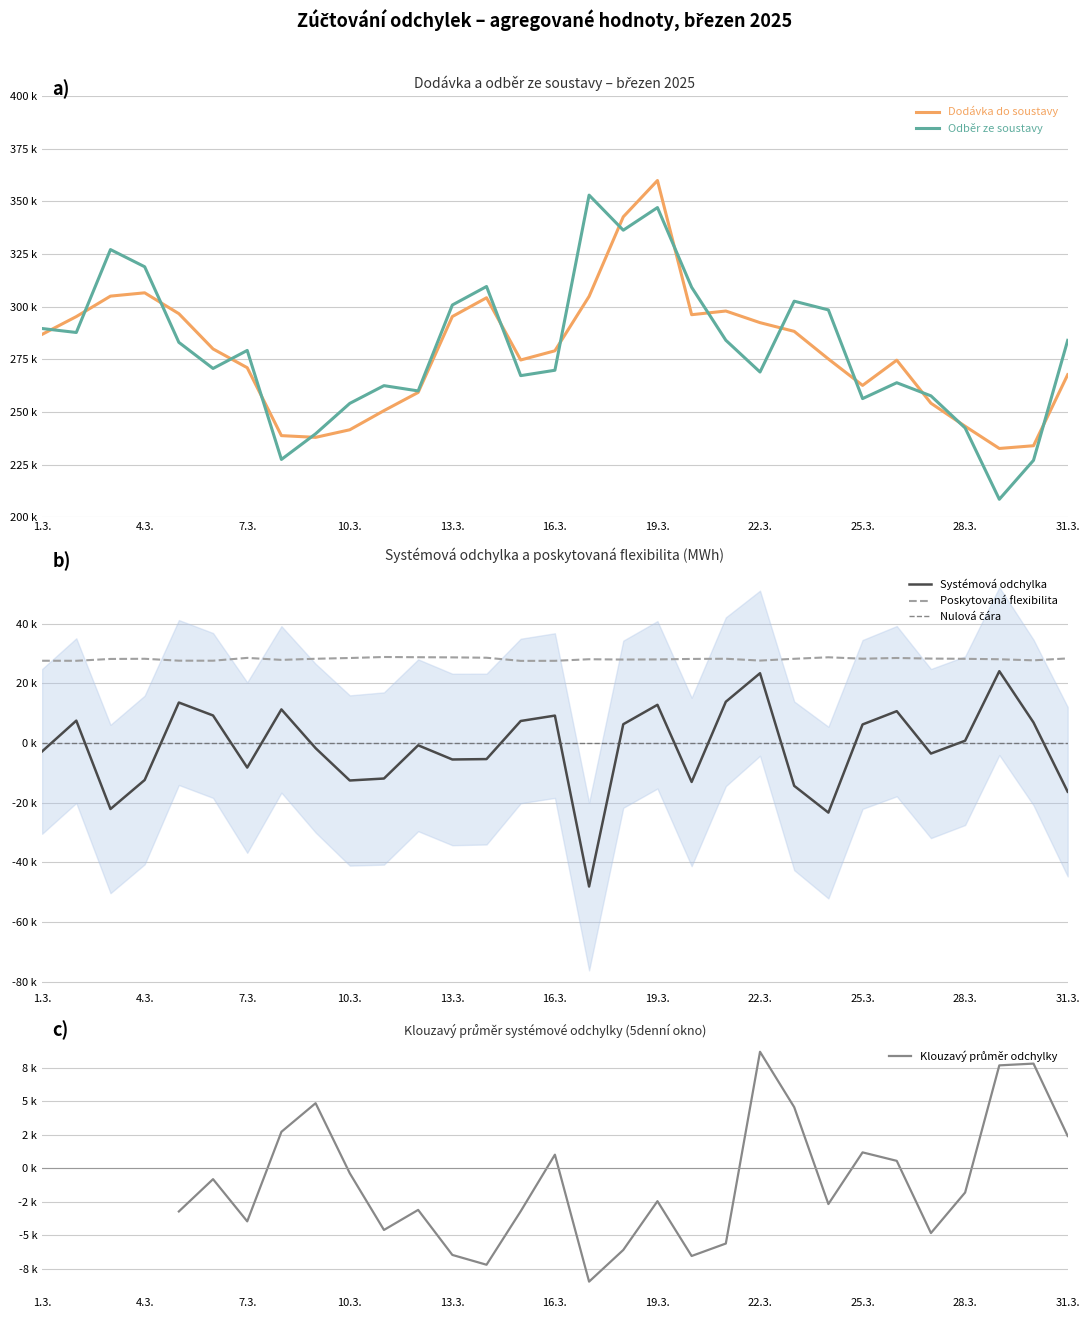

True or false: Systemova odchylka (MWh) has more than 1 interior local peaks.

True